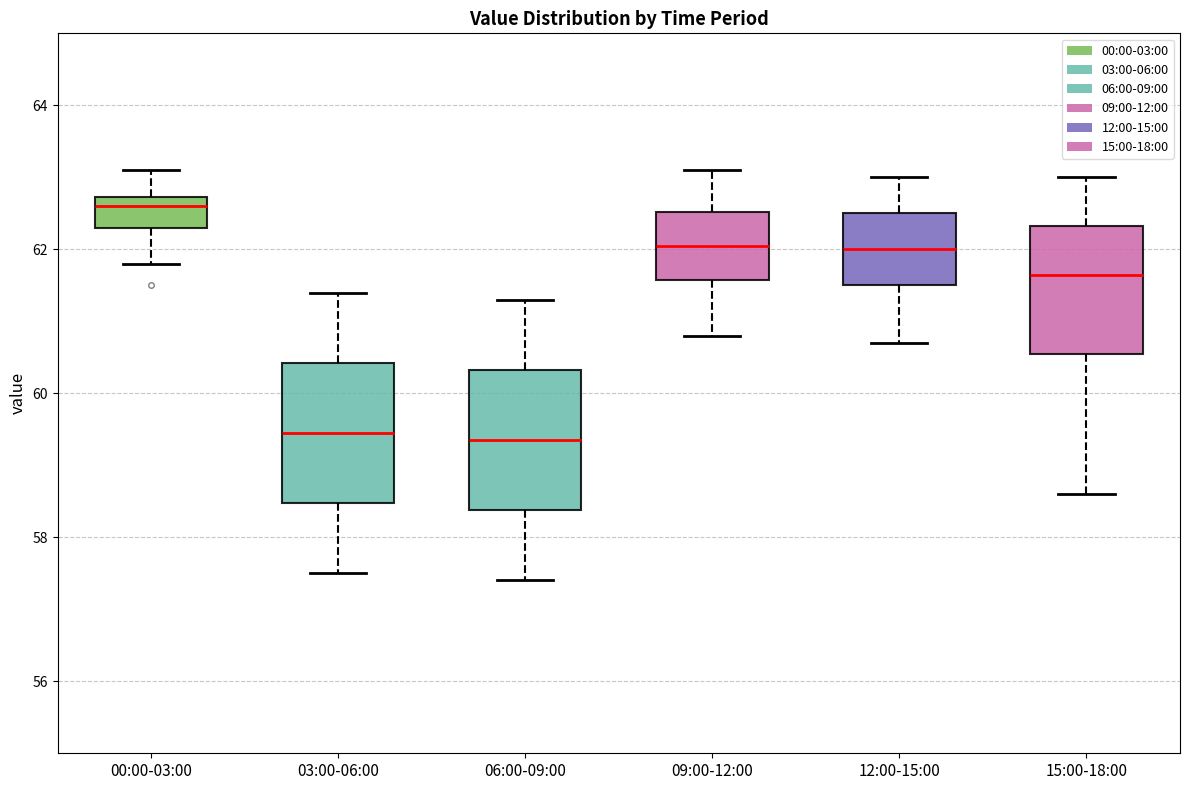

Which box has the highest median line?

00:00-03:00